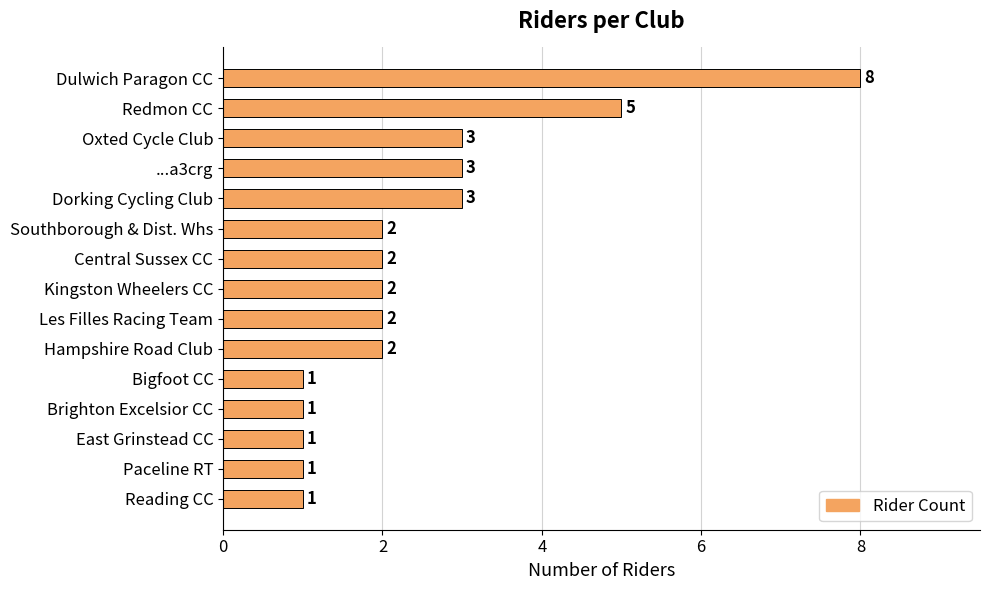

Reading bottom to top, extract all data points from this chart.

Reading CC=1	Paceline RT=1	East Grinstead CC=1	Brighton Excelsior CC=1	Bigfoot CC=1	Hampshire Road Club=2	Les Filles Racing Team=2	Kingston Wheelers CC=2	Central Sussex CC=2	Southborough & Dist. Whs=2	Dorking Cycling Club=3	...a3crg=3	Oxted Cycle Club=3	Redmon CC=5	Dulwich Paragon CC=8